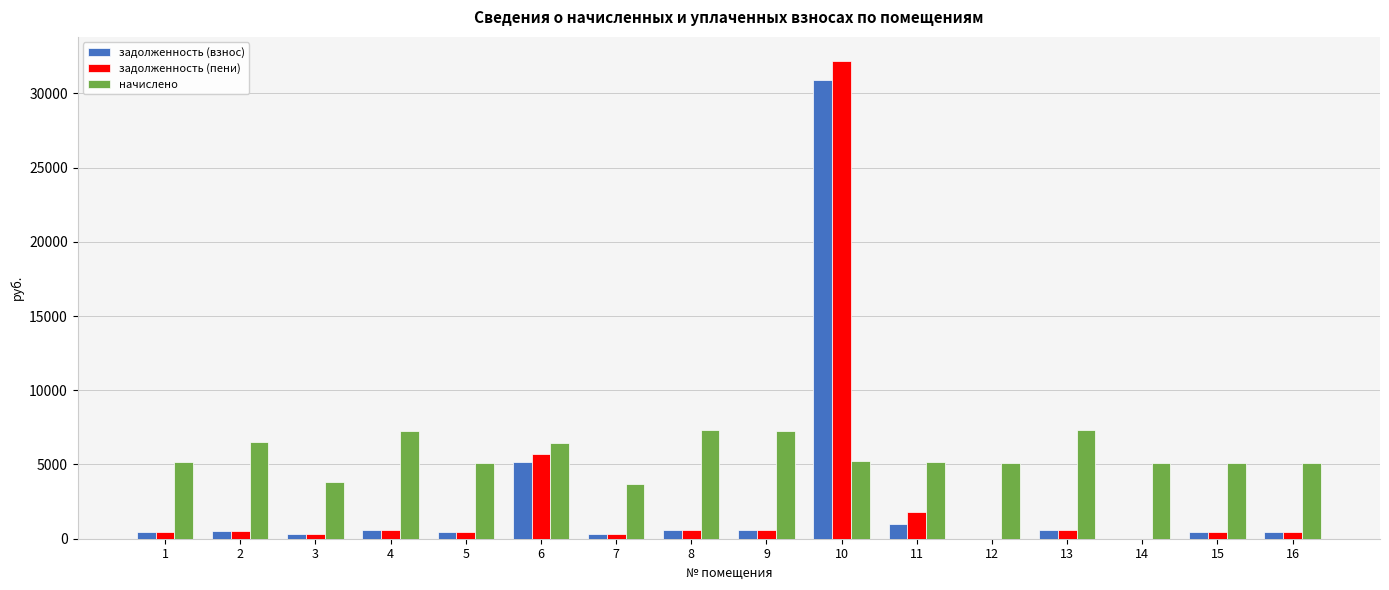

Which series has the largest total across all categories?

начислено